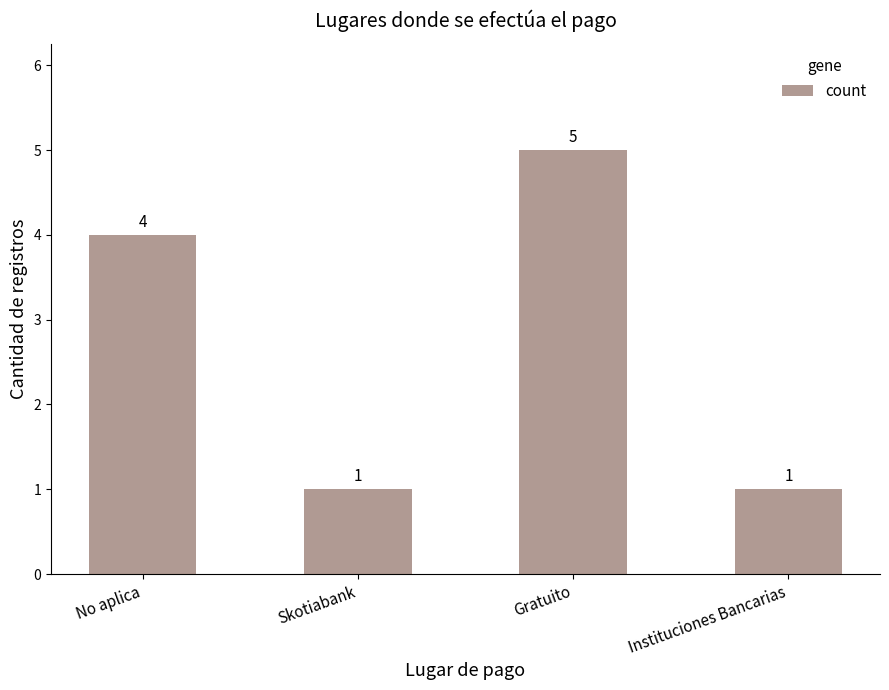

Are the bars horizontal?

No